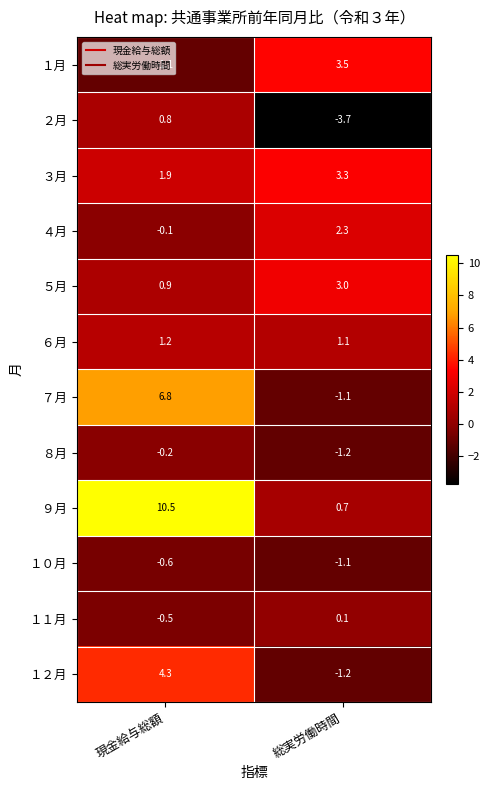

Which series has the largest total across all categories?

９月